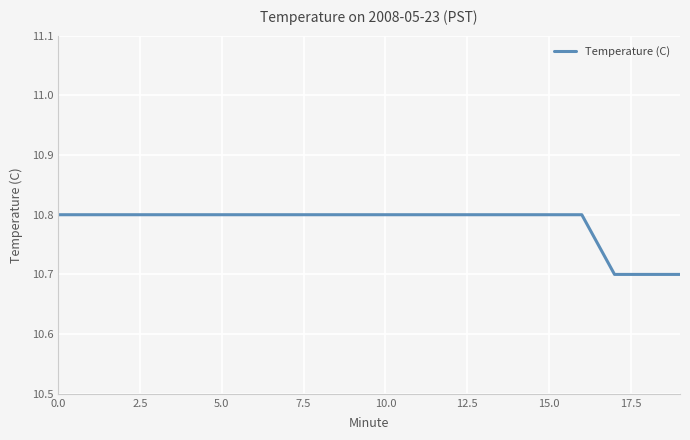

Reading left to right, transcribe all the data shown in this chart.

10.8	10.8	10.8	10.8	10.8	10.8	10.8	10.8	10.8	10.8	10.8	10.8	10.8	10.8	10.8	10.8	10.8	10.7	10.7	10.7